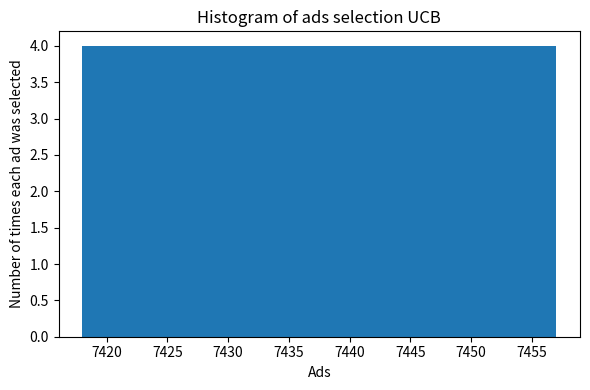

Reading left to right, transcribe this chart: for each bar, give the range it covers on the x-axis and its height. Neither the bar edges nor the heights are printed on the chart, so give them approximately, as read against the axes.

7418.0 to 7421.9: 4
7421.9 to 7425.8: 4
7425.8 to 7429.7: 4
7429.7 to 7433.6: 4
7433.6 to 7437.5: 4
7437.5 to 7441.4: 4
7441.4 to 7445.3: 4
7445.3 to 7449.2: 4
7449.2 to 7453.1: 4
7453.1 to 7457.0: 4